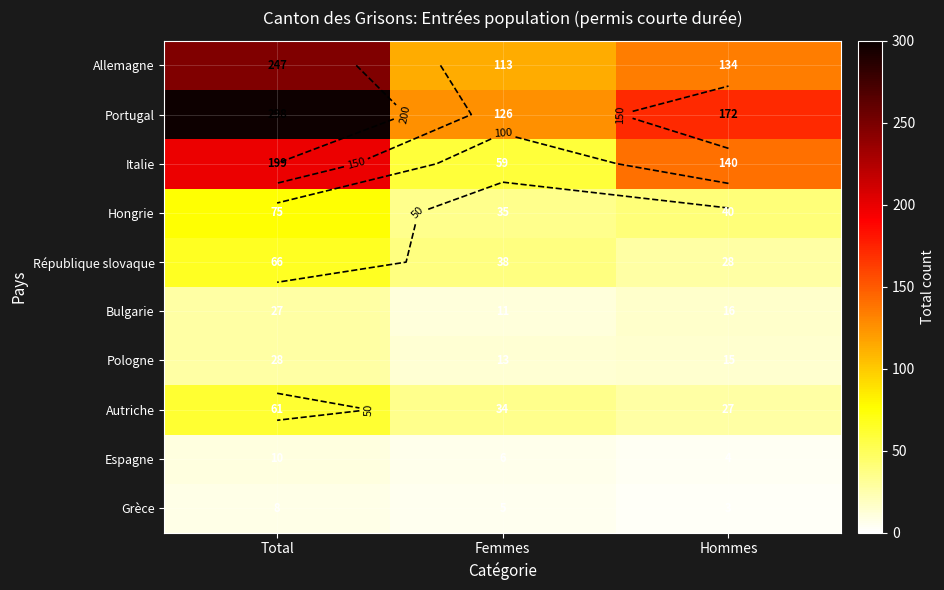

The value of République slovaque at Hommes is 28. True or false?

True